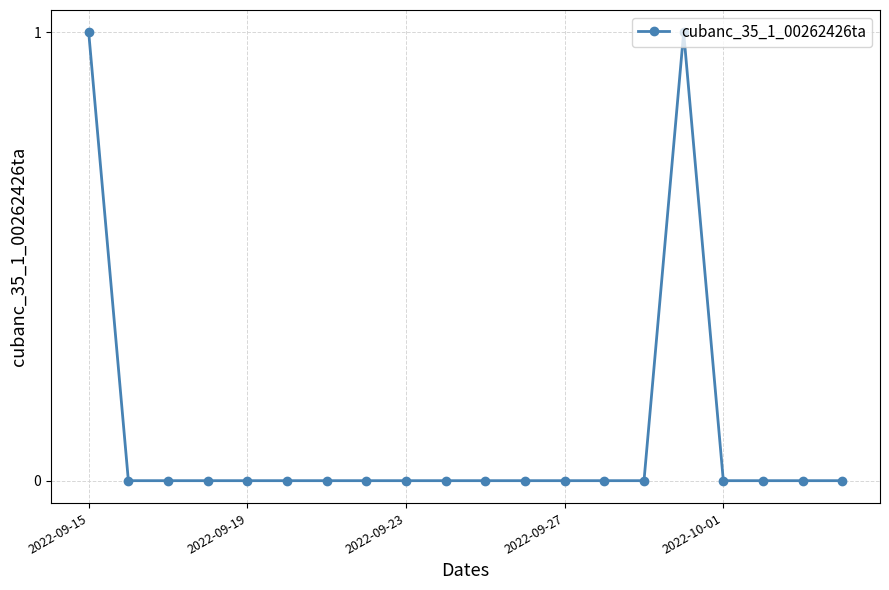

True or false: the data has more than 0 interior local peaks.

True